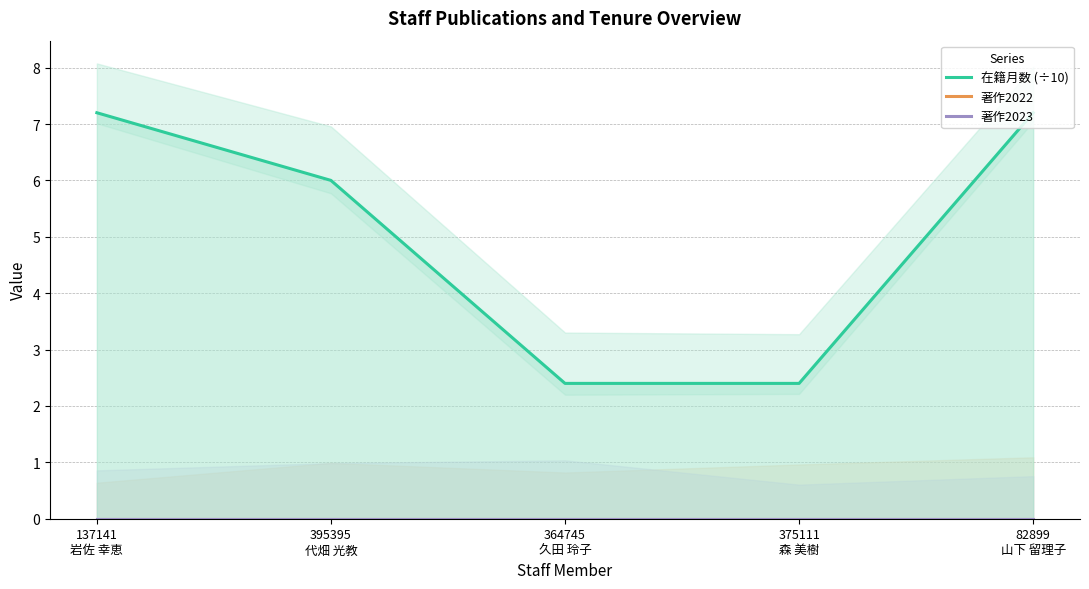

Reading left to right, what are all the values shown in this chart?

在籍月数 (÷10): 137141
岩佐 幸恵=7.2	395395
代畑 光教=6.0	364745
久田 玲子=2.4	375111
森 美樹=2.4	82899
山下 留理子=7.2
著作2022: 137141
岩佐 幸恵=0.0	395395
代畑 光教=0.0	364745
久田 玲子=0.0	375111
森 美樹=0.0	82899
山下 留理子=0.0
著作2023: 137141
岩佐 幸恵=0.0	395395
代畑 光教=0.0	364745
久田 玲子=0.0	375111
森 美樹=0.0	82899
山下 留理子=0.0